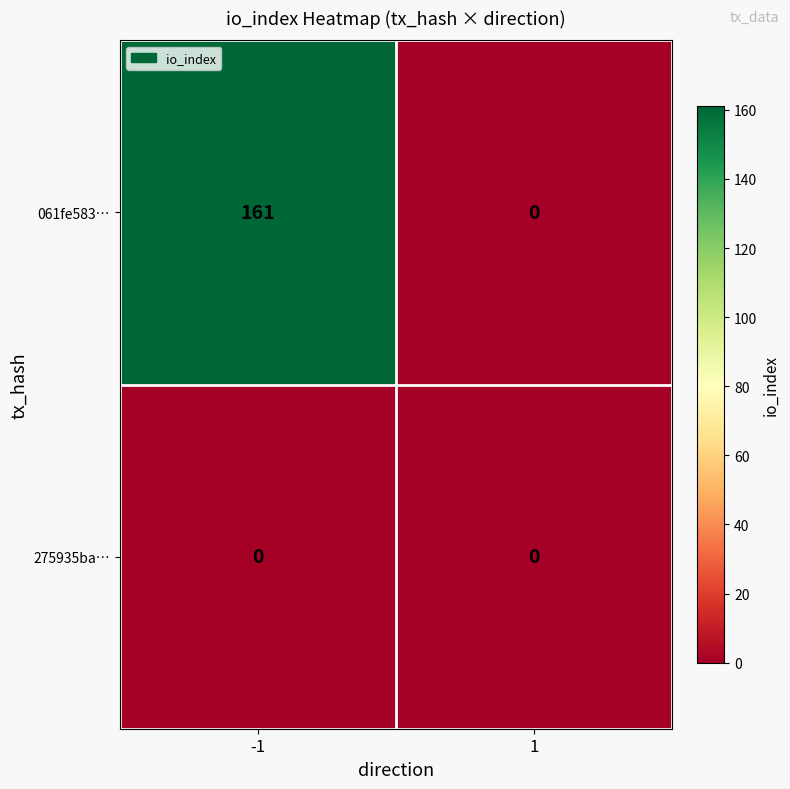

Reading left to right, extract all data points from this chart.

061fe583…: 161	0
275935ba…: 0	0